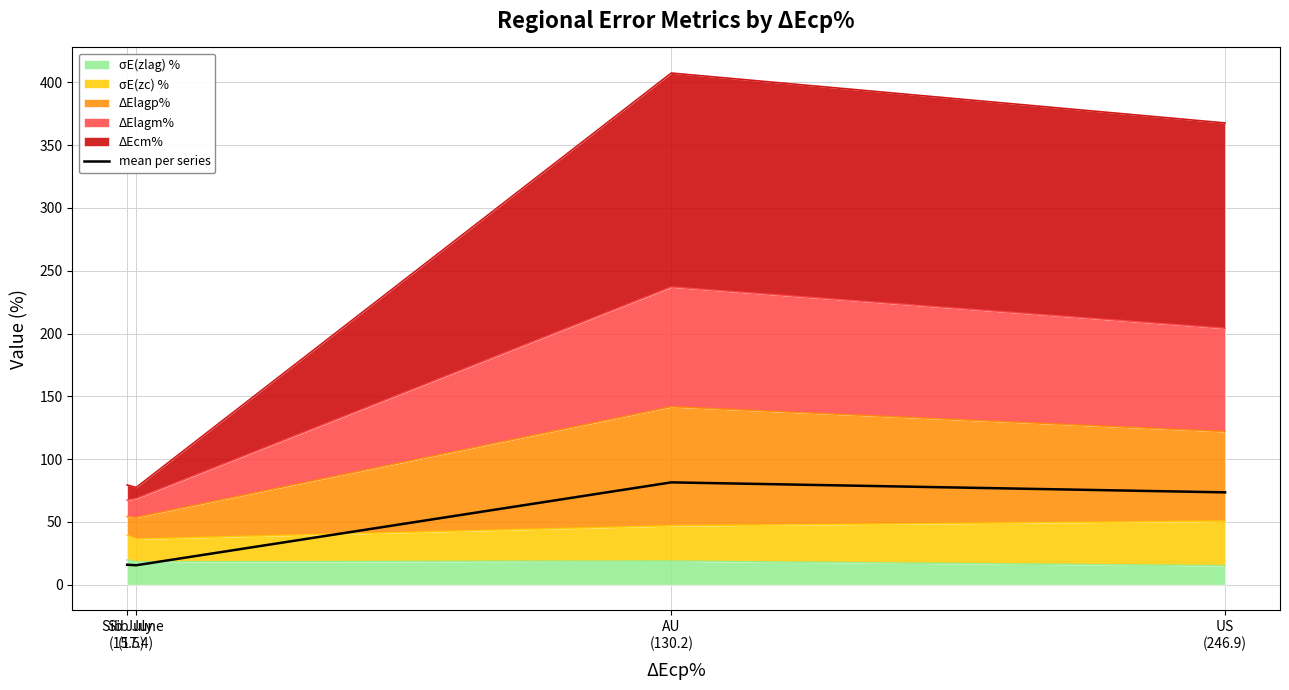

Reading left to right, extract all data points from this chart.

Sib July
(15.5)=15.9	Sib June
(17.4)=15.5	AU
(130.2)=81.5	US
(246.9)=73.5